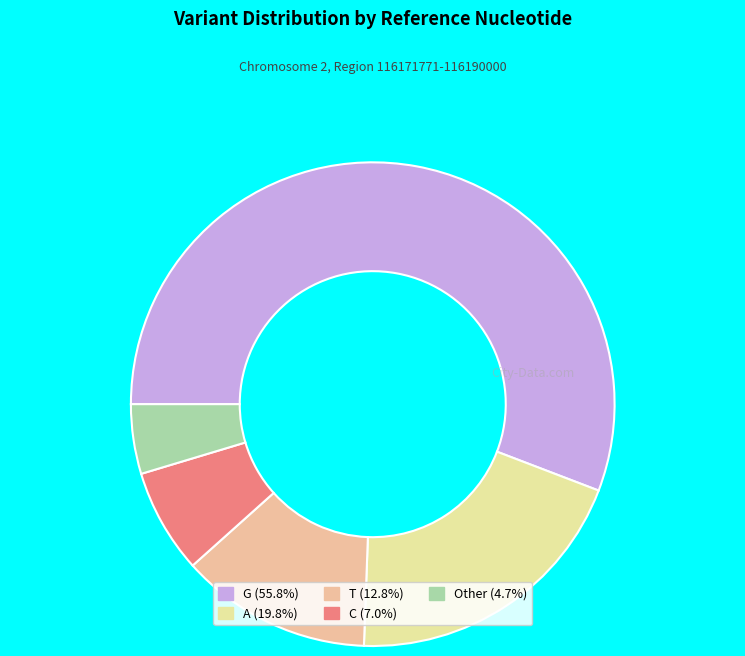

What is the ratio of the value at T (12.8%) to the value at A (19.8%)?

0.6